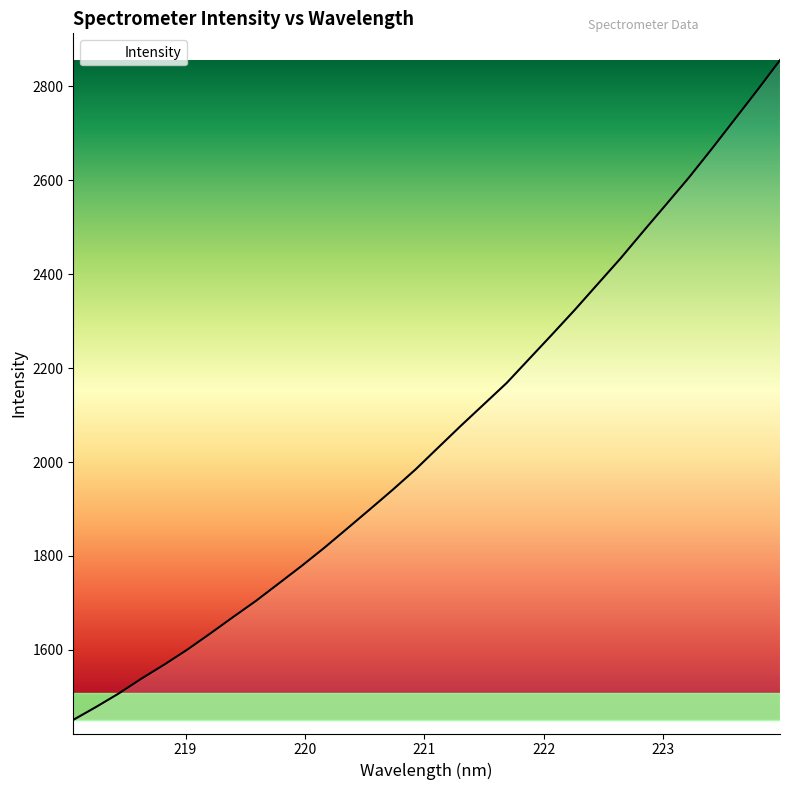

What is the difference between the maximum and minimum values?

1405.0